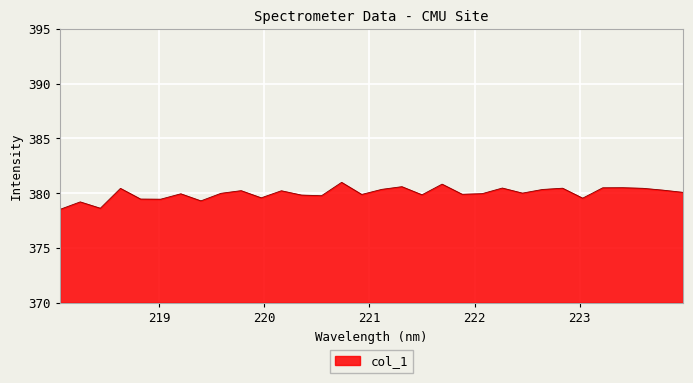

What is the difference between the maximum and minimum values?

2.5